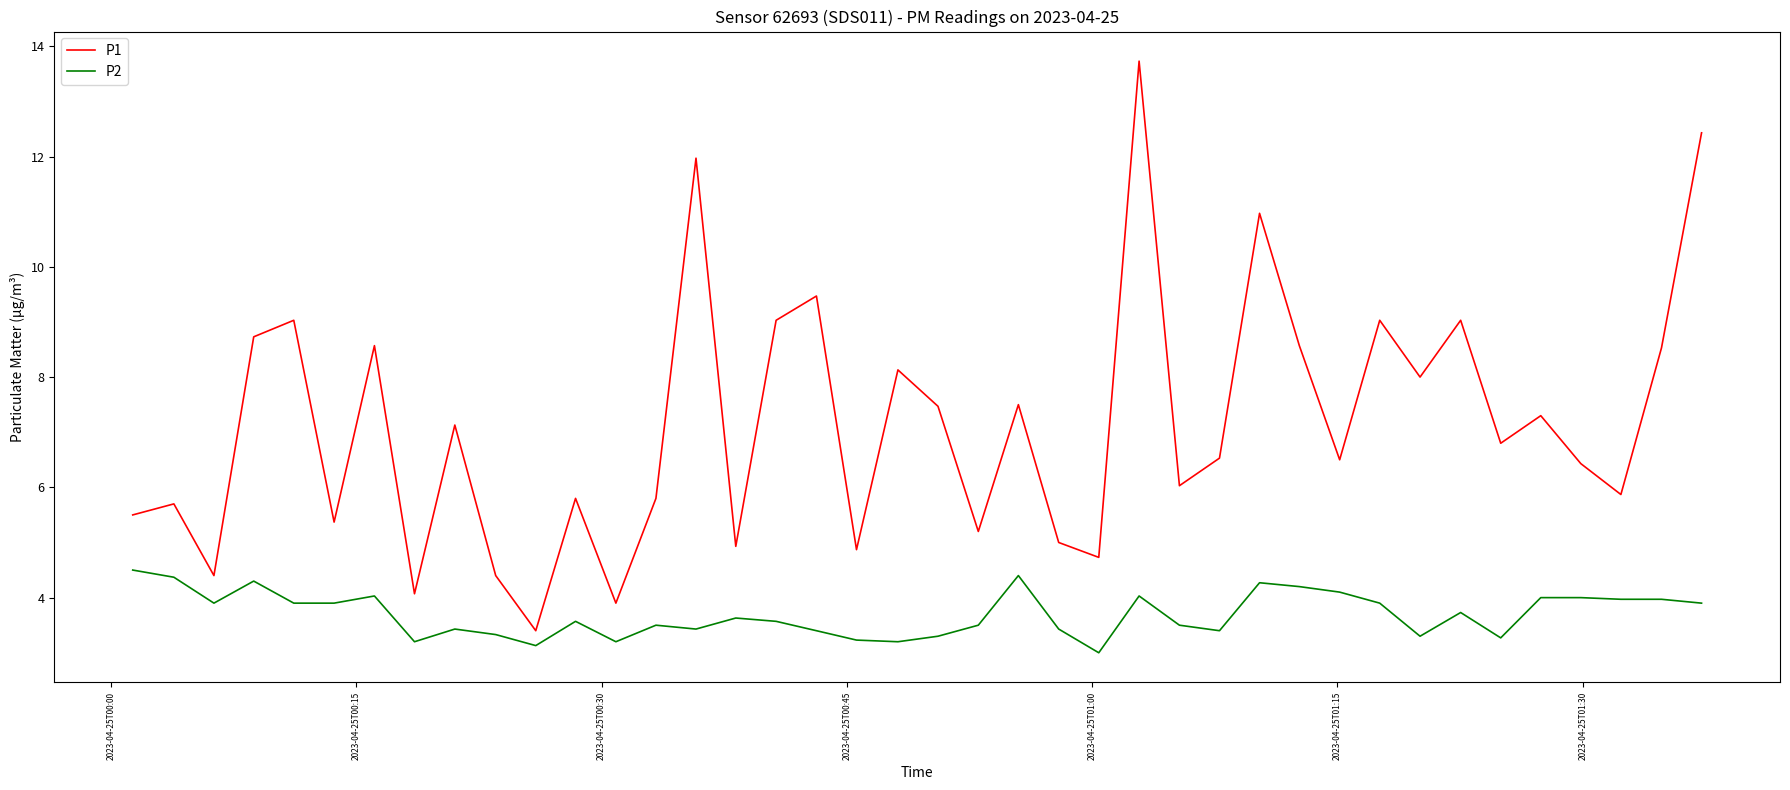

True or false: P2 and P1 intersect in this chart.

False